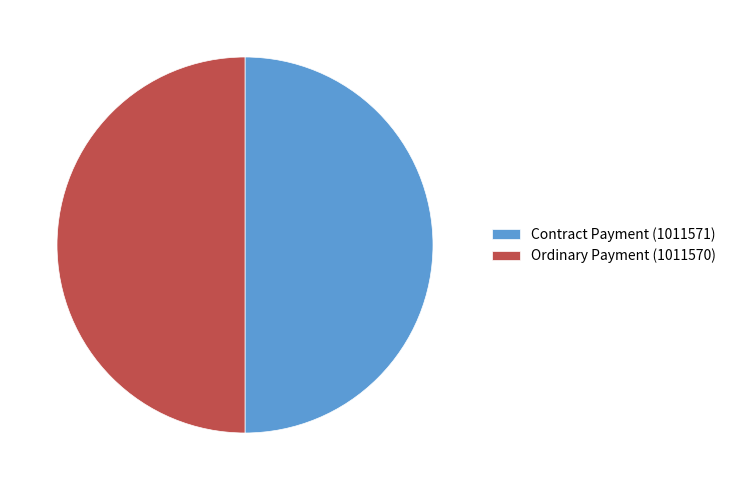

Combined, do Contract Payment (1011571) and Ordinary Payment (1011570) account for over 50%?

Yes